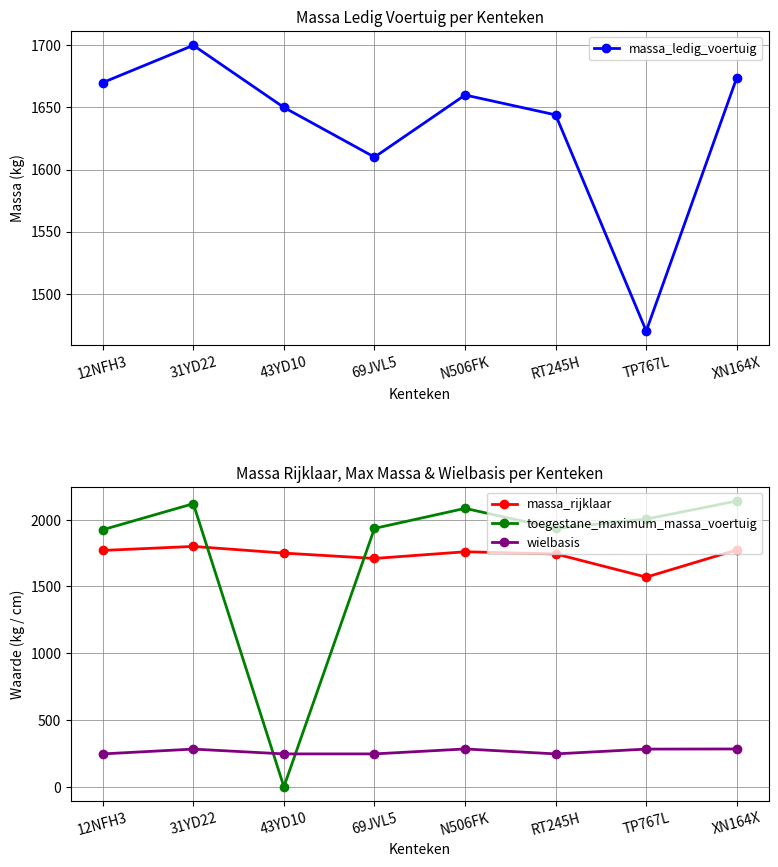

What are all the series names shown in the legend?

massa_ledig_voertuig, massa_rijklaar, toegestane_maximum_massa_voertuig, wielbasis